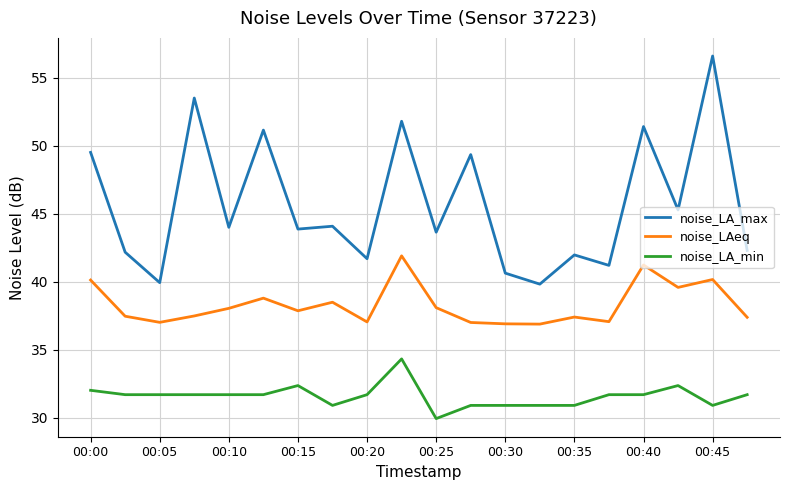

At how many categories does at least one series exceed 43?

12